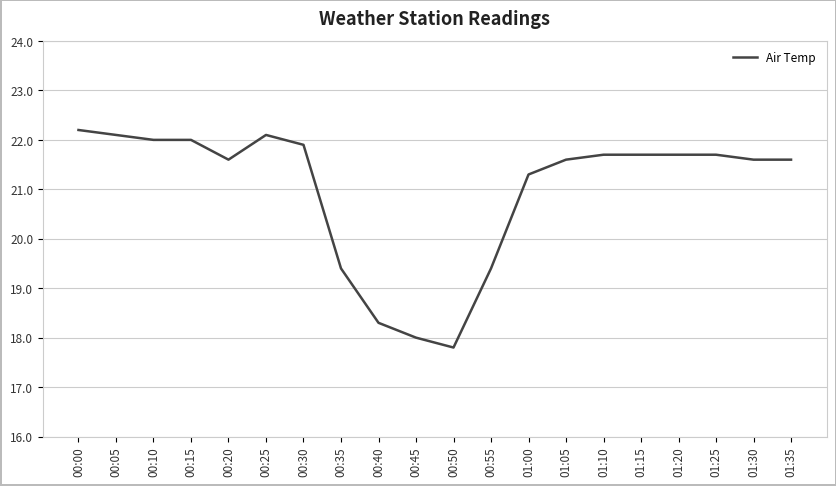

Which category has the lowest value across all series?

00:50